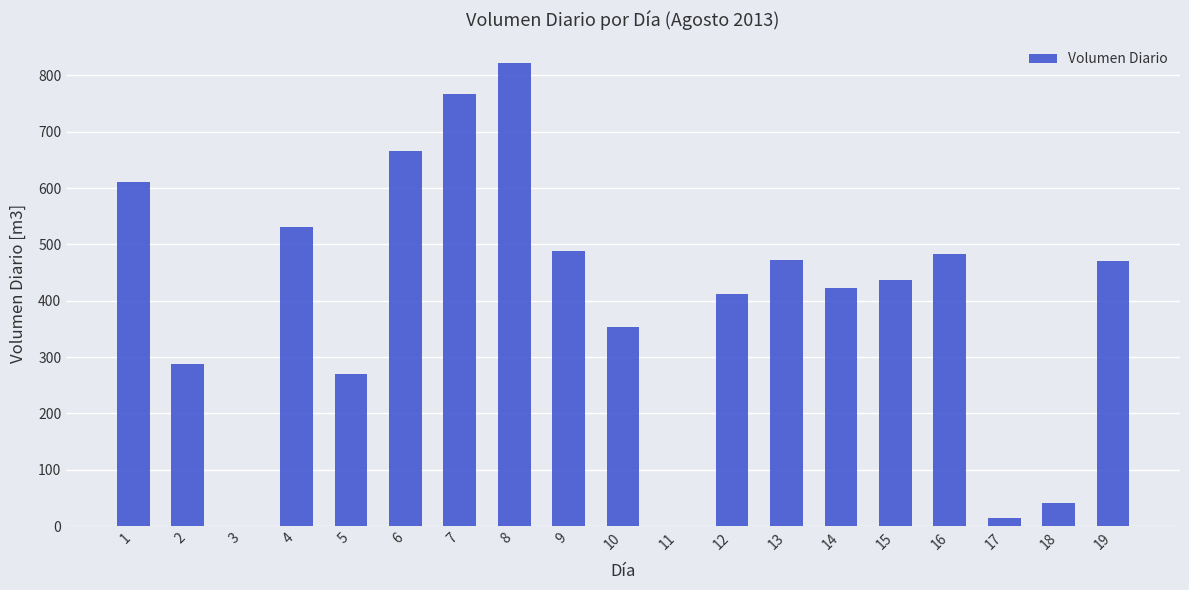

What is the average value?

397